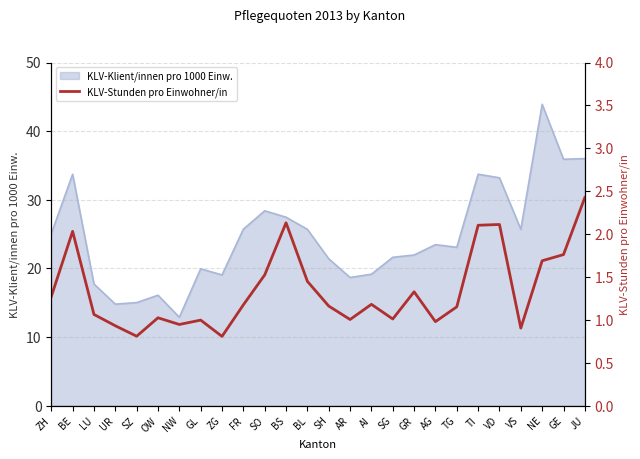

The chart shows a value of 3.4 at JU. True or false?

False